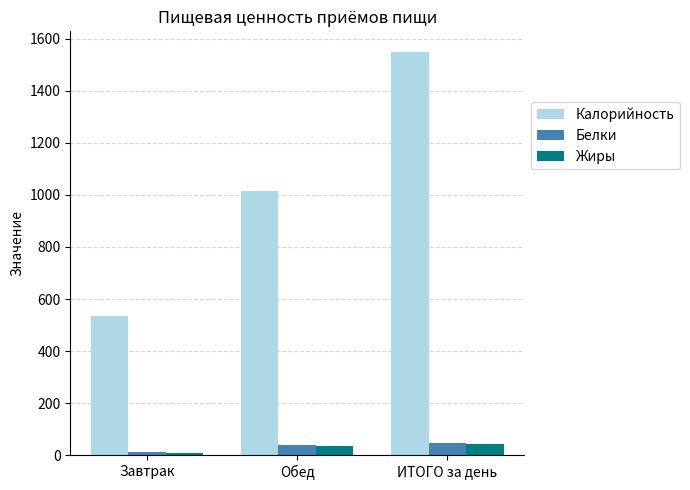

True or false: Жиры has a value of 43.3 at ИТОГО за день.

True